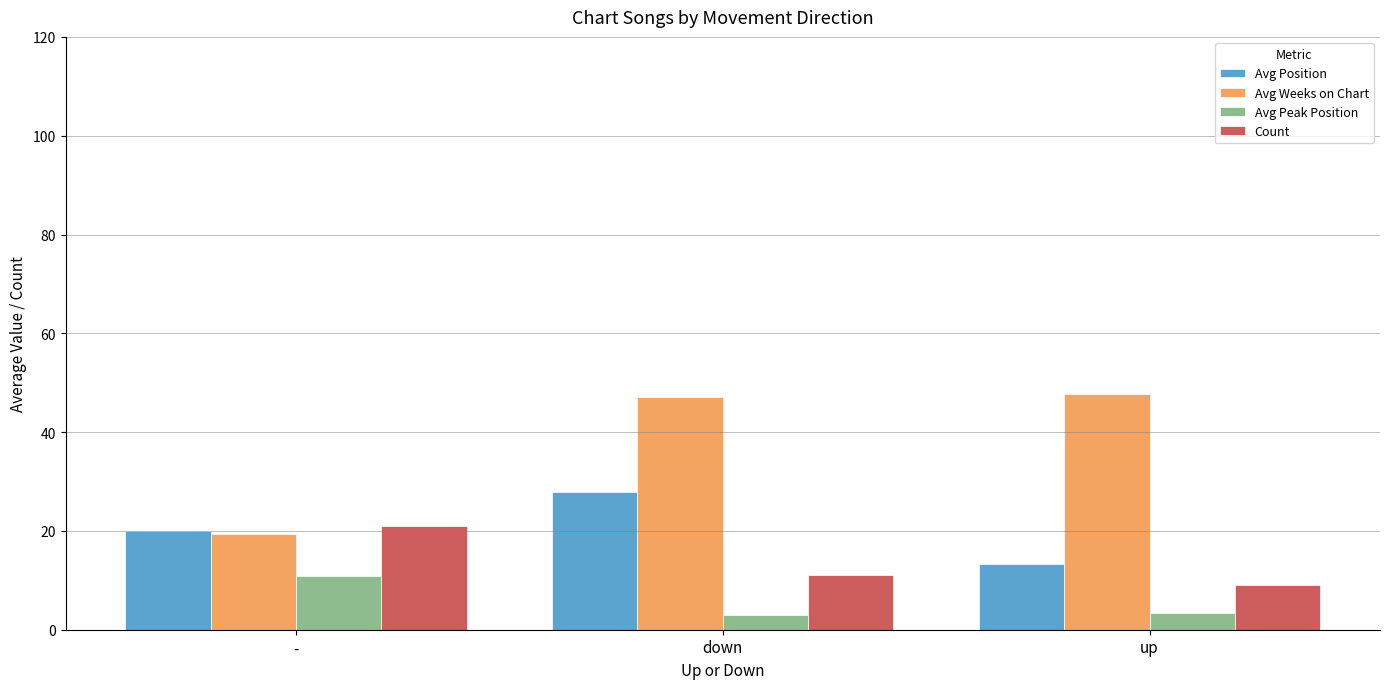

Is the value of Avg Position at down greater than the value of Avg Peak Position at up?

Yes